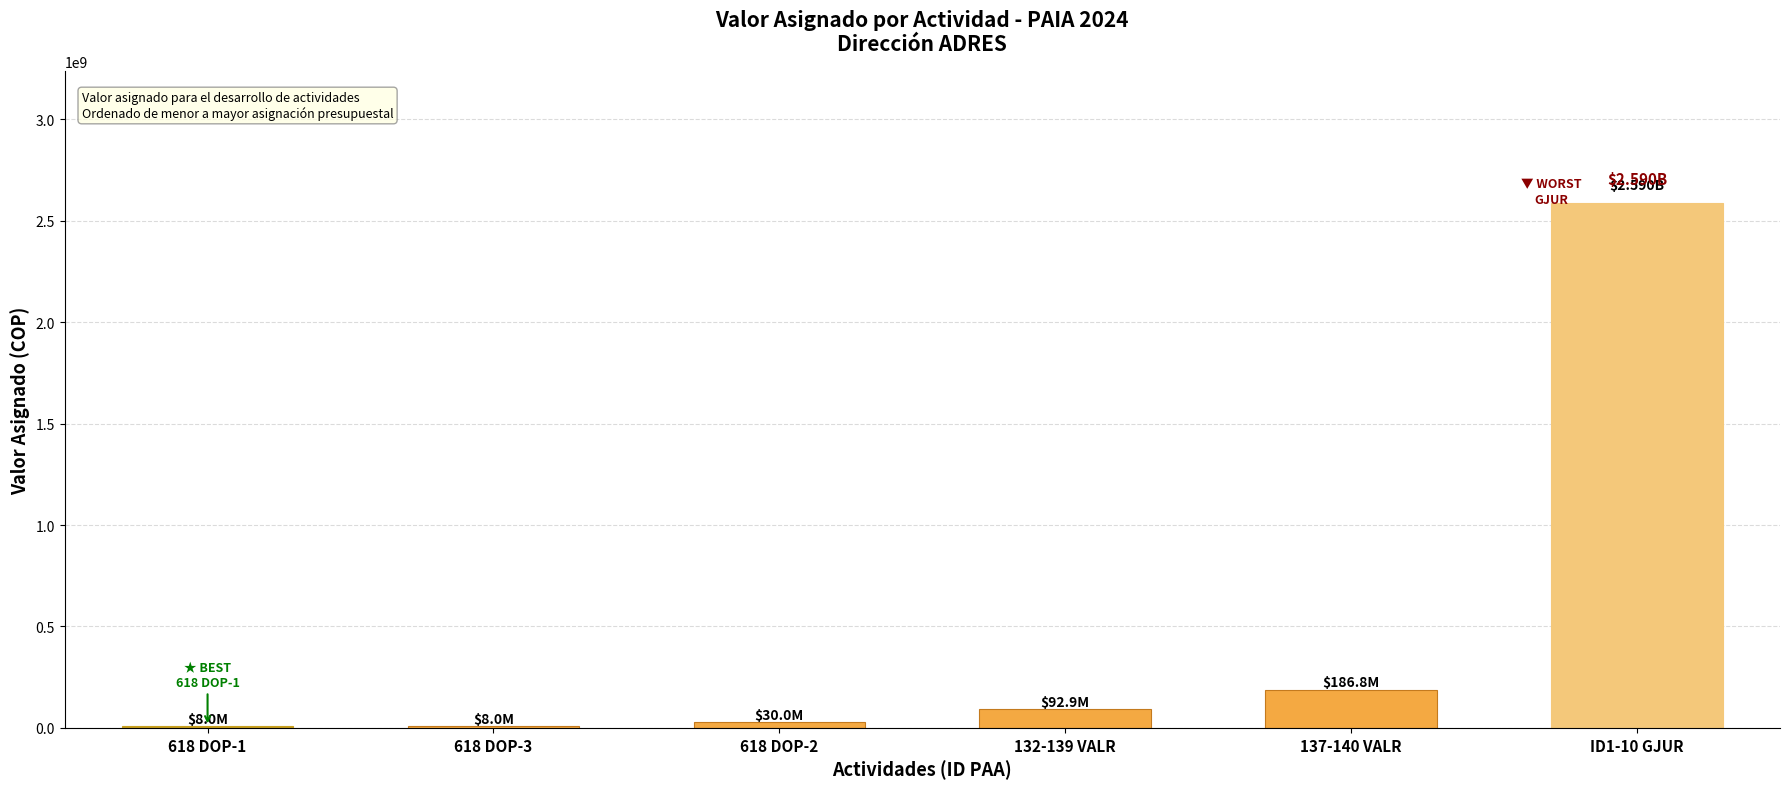

What is the sum of all values?

2915718083